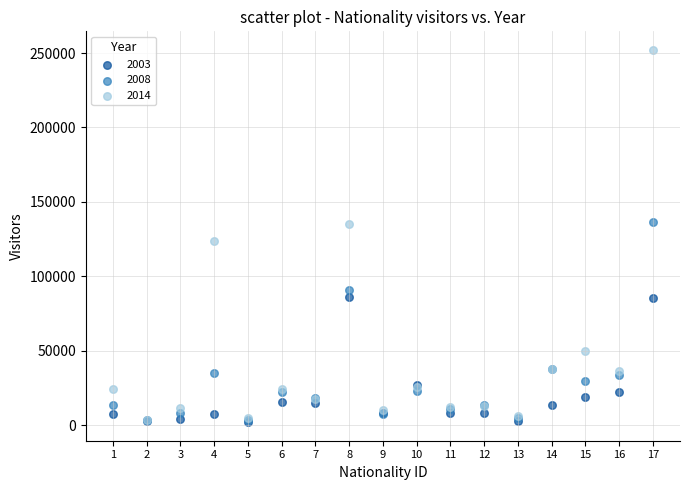

What are all the series names shown in the legend?

2003, 2008, 2014